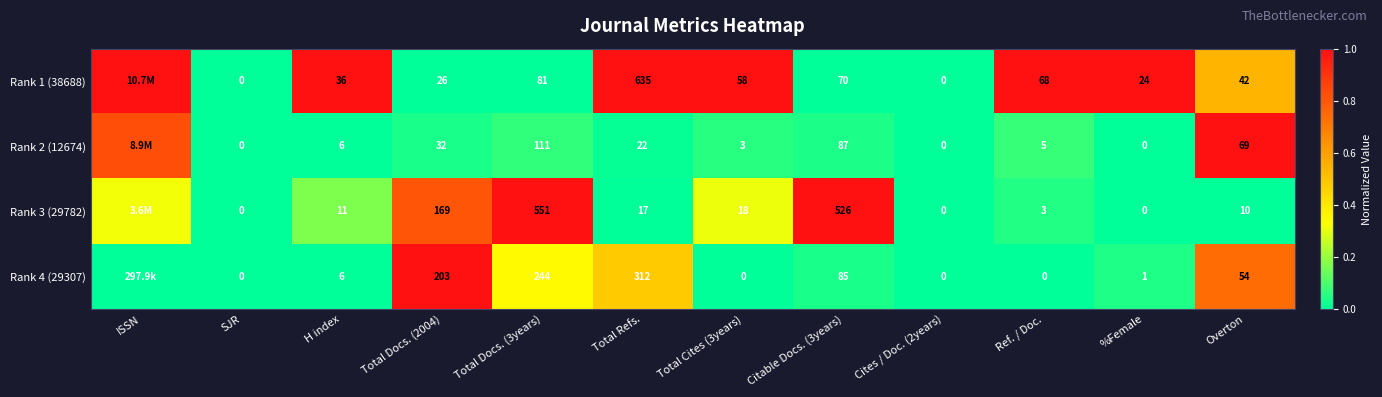

The Rank 1 (38688) series shows 0.3 at Overton. True or false?

False